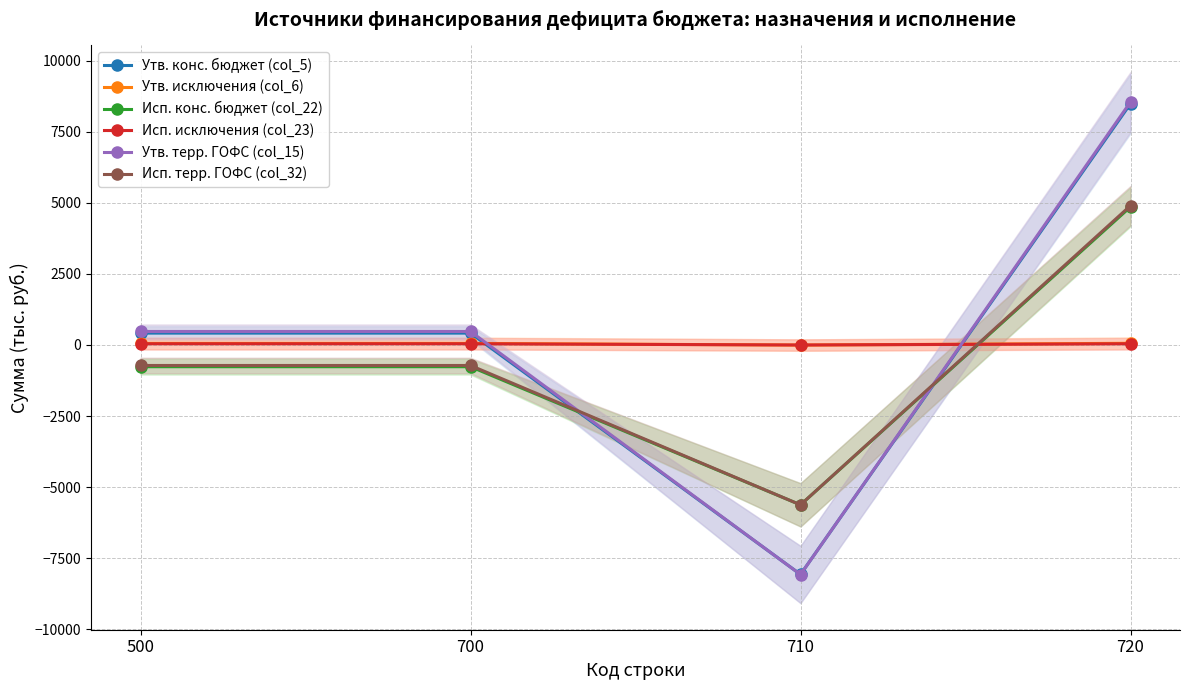

Where is the first local minimum for Утв. терр. ГОФС (col_15)?

710